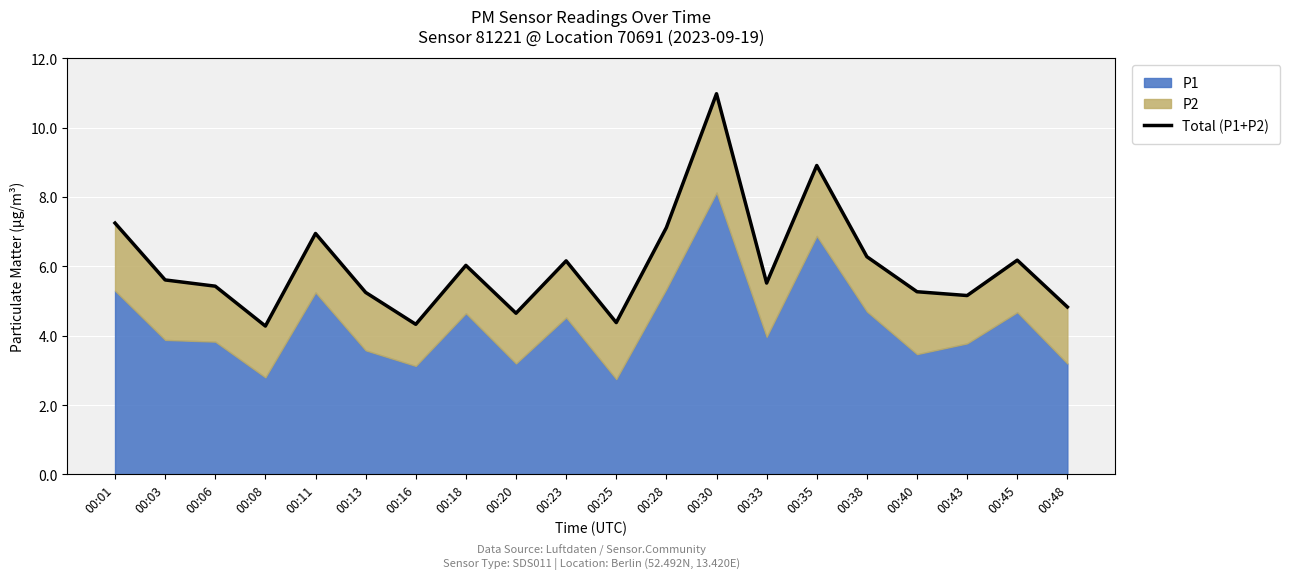

What is the difference between the maximum and second lowest values?

6.7